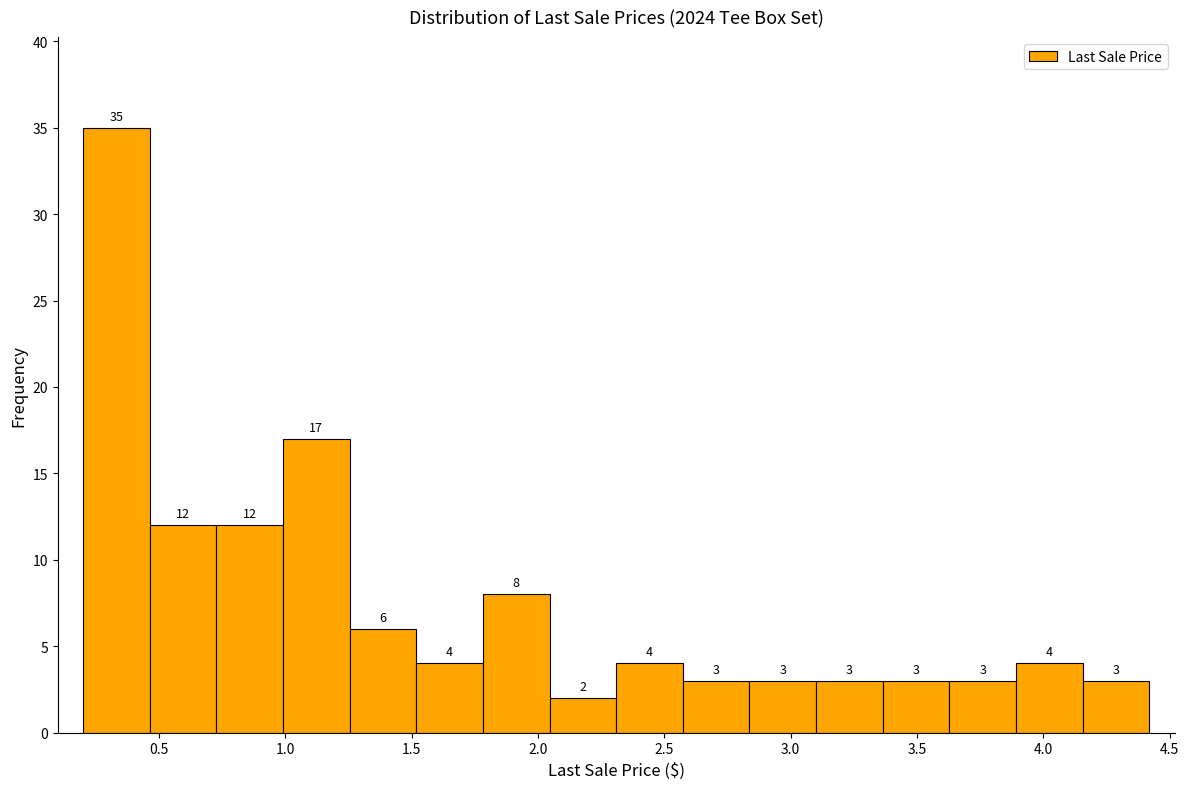

Reading left to right, transcribe this chart: for each bar, give the range it covers on the x-axis and its height. The bar edges are not printed on the chart, so give them approximately, as read against the axis.

0.20 to 0.45: 35
0.45 to 0.75: 12
0.75 to 1.00: 12
1.00 to 1.25: 17
1.25 to 1.50: 6
1.50 to 1.80: 4
1.80 to 2.05: 8
2.05 to 2.30: 2
2.30 to 2.55: 4
2.55 to 2.85: 3
2.85 to 3.10: 3
3.10 to 3.35: 3
3.35 to 3.65: 3
3.65 to 3.90: 3
3.90 to 4.15: 4
4.15 to 4.40: 3